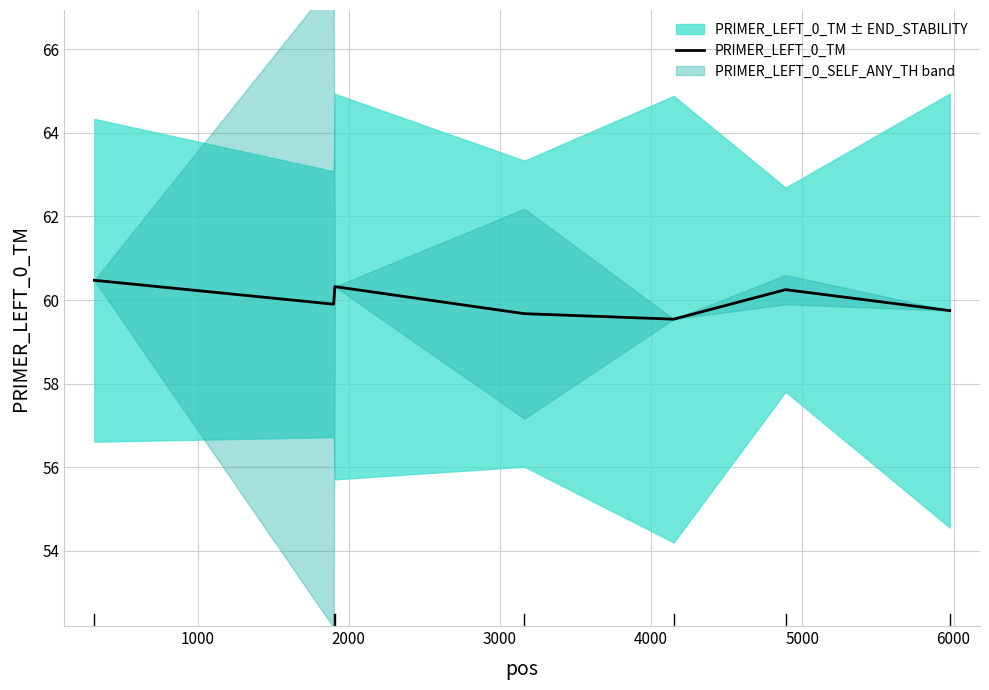

Count the values in the range 59 to 60.

4